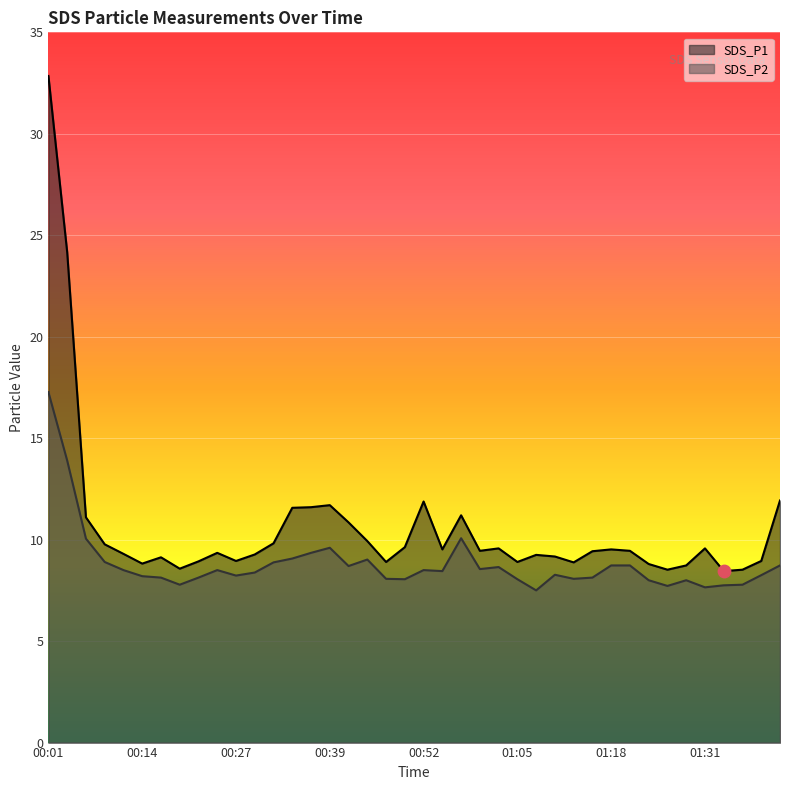

At which category is the sum across all series the highest?

00:01